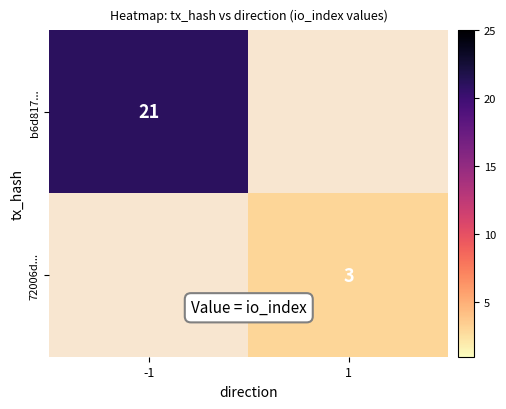

What is the maximum value shown in the chart?

21